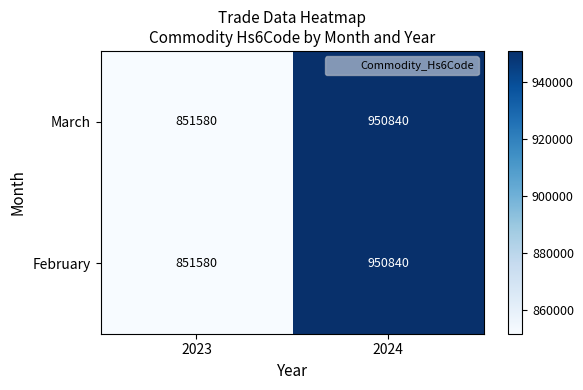

List the labels in order of February value, smallest first.

2023, 2024